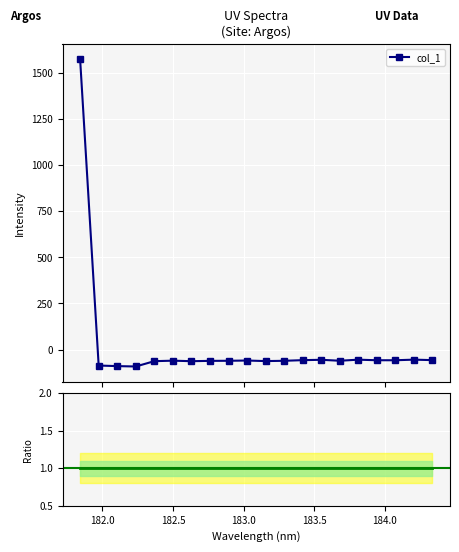

How many data points in col_1 are above -59?

8